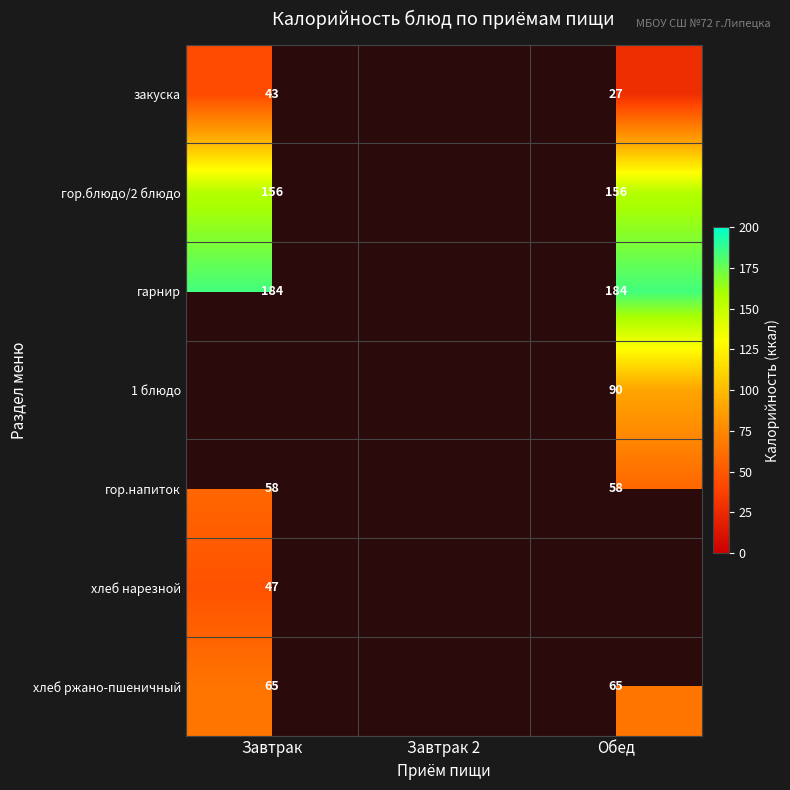

The гарнир series shows 184 at Обед. True or false?

True